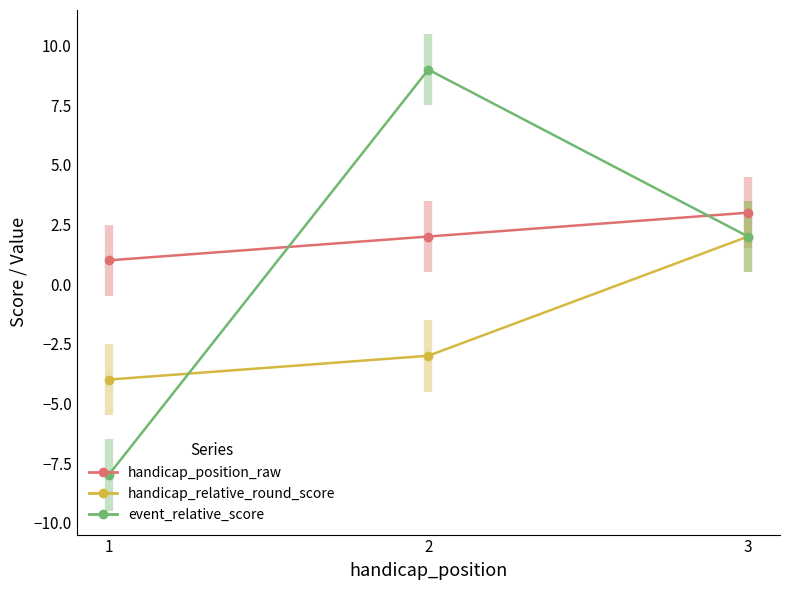

Reading left to right, what are all the values shown in this chart?

handicap_position_raw: 1	2	3
handicap_relative_round_score: -4	-3	2
event_relative_score: -8	9	2